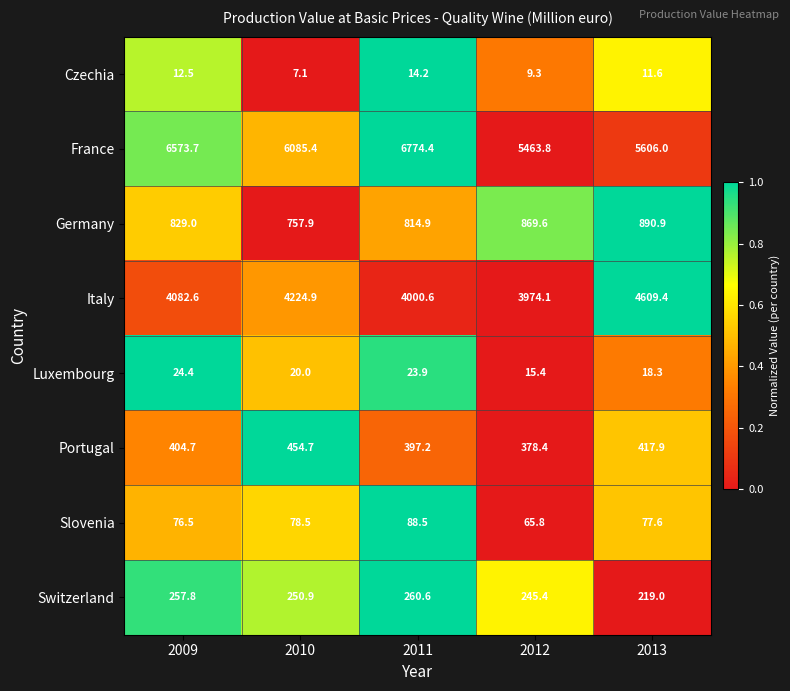

Rank the series at 2011 from lowest to highest value.

Czechia, Luxembourg, Slovenia, Switzerland, Portugal, Germany, Italy, France